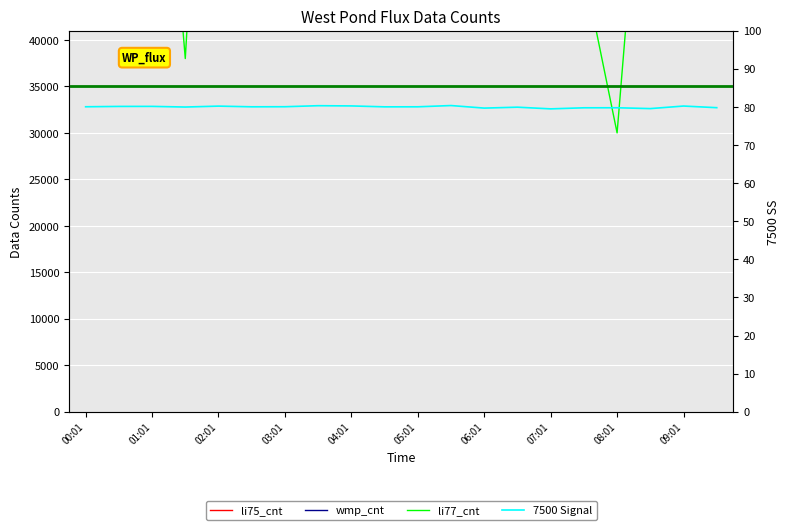

In li75_cnt, how many points are lower than both neighbors (excluding endpoints)?

9